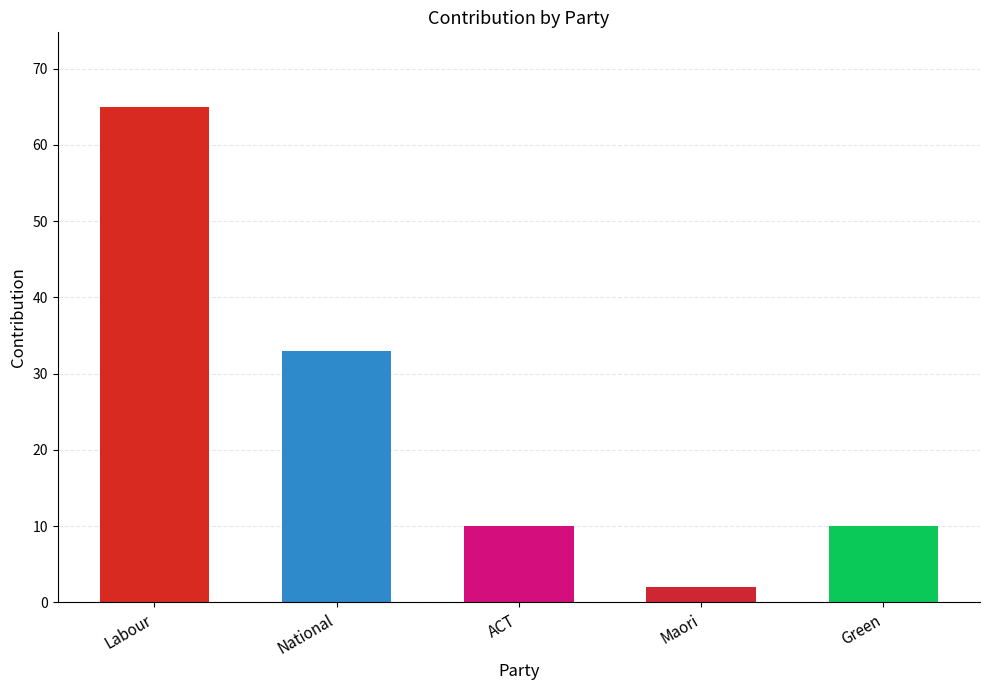

What position from the left is National?

2